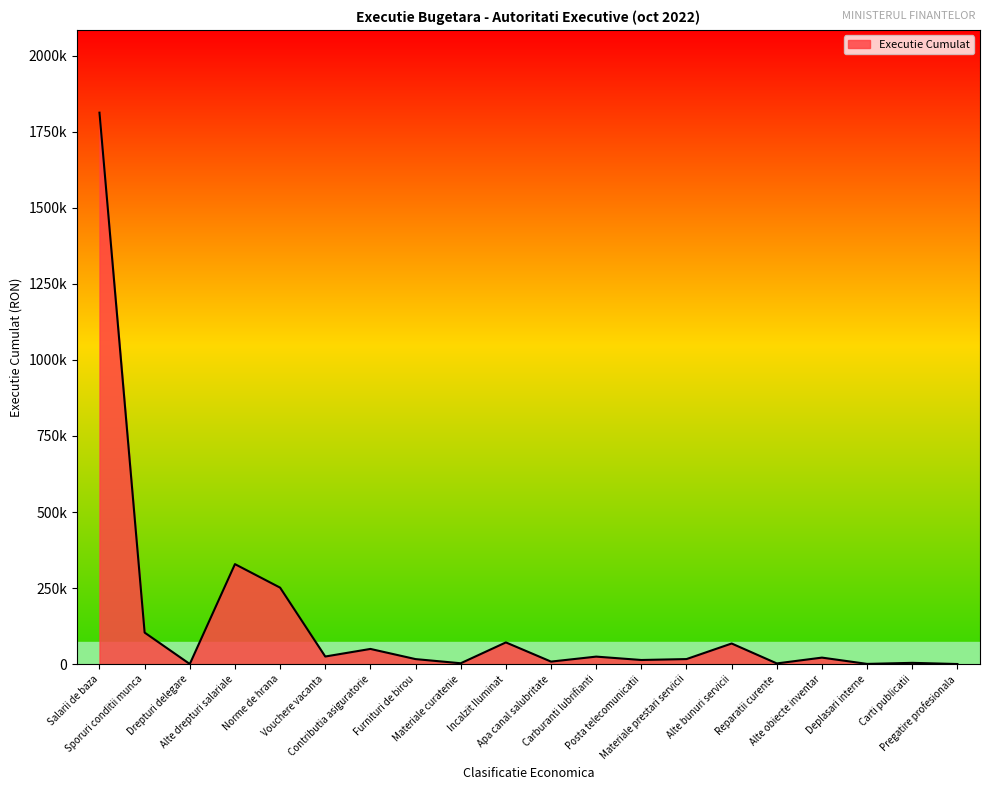

Rank the categories by value from lowest to highest.

Pregatire profesionala, Drepturi delegare, Deplasari interne, Reparatii curente, Materiale curatenie, Carti publicatii, Apa canal salubritate, Posta telecomunicatii, Furnituri de birou, Materiale prestari servicii, Alte obiecte inventar, Carburanti lubrifianti, Vouchere vacanta, Contributia asiguratorie, Alte bunuri servicii, Incalzit Iluminat, Sporuri conditii munca, Norme de hrana, Alte drepturi salariale, Salarii de baza